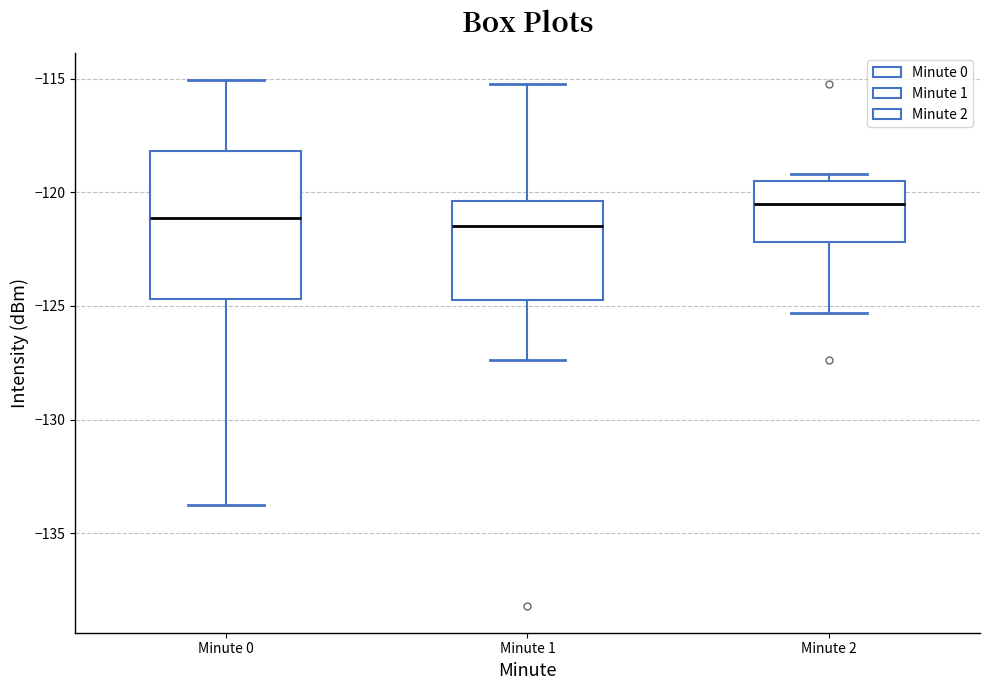

Reading left to right, transcribe this box plot: for each box, give where its median line is, the range the box spans, and where its two whiskers end, as read against the y-axis. The values are not printed on the chart, so give them approximately, as read against the axis.

Minute 0: median -121.0, box -124.5 to -118.0, whiskers -133.5 to -115.0
Minute 1: median -121.5, box -124.5 to -120.5, whiskers -127.5 to -115.0
Minute 2: median -120.5, box -122.0 to -119.5, whiskers -125.5 to -119.0